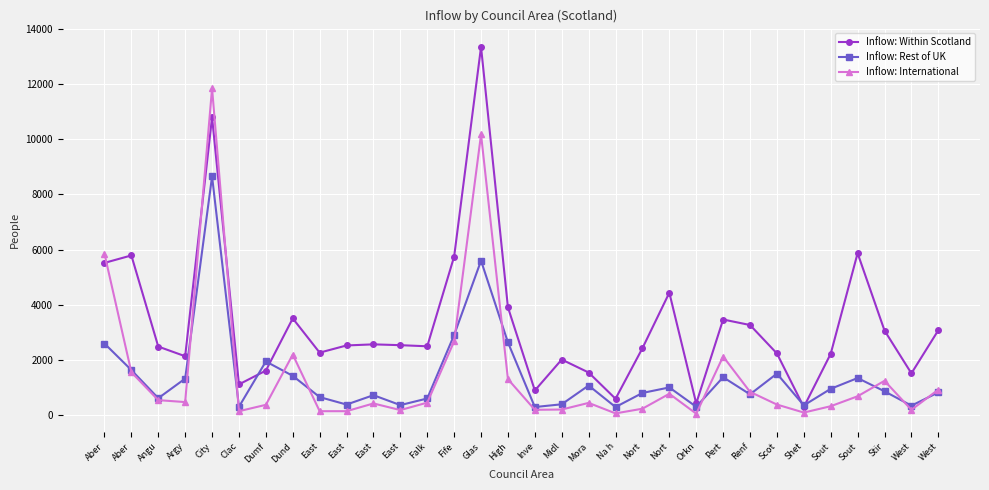

What are all the series names shown in the legend?

Inflow: Within Scotland, Inflow: Rest of UK, Inflow: International